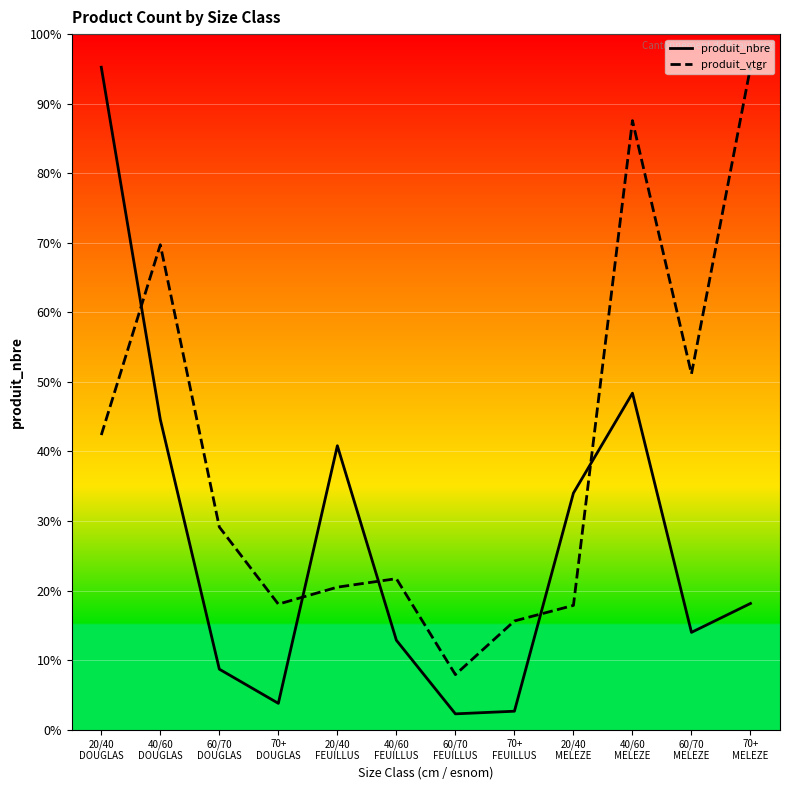

What are all the series names shown in the legend?

produit_nbre, produit_vtgr